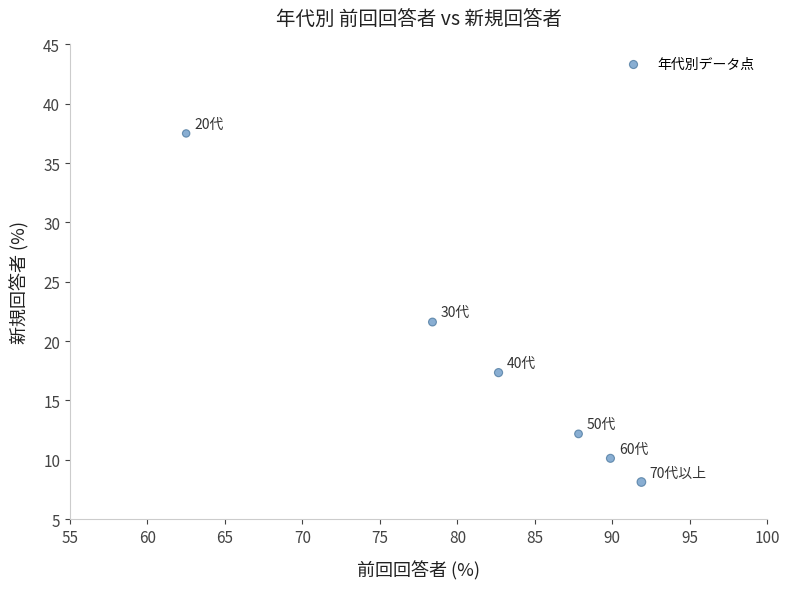

What is the average X value?

82.2